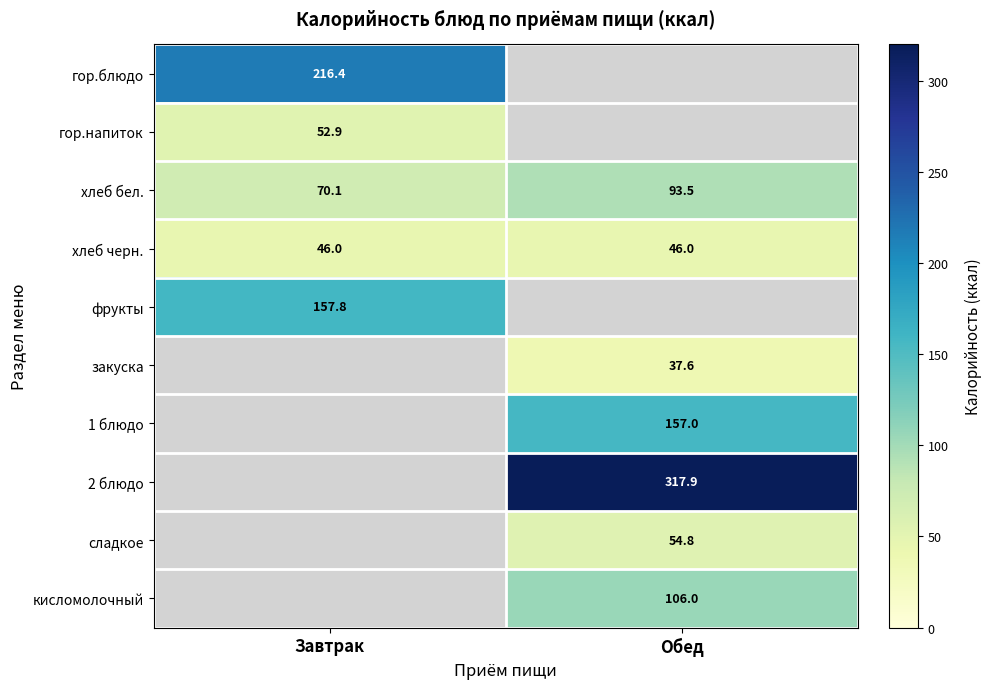

Between Завтрак and Обед, which is larger?

Обед